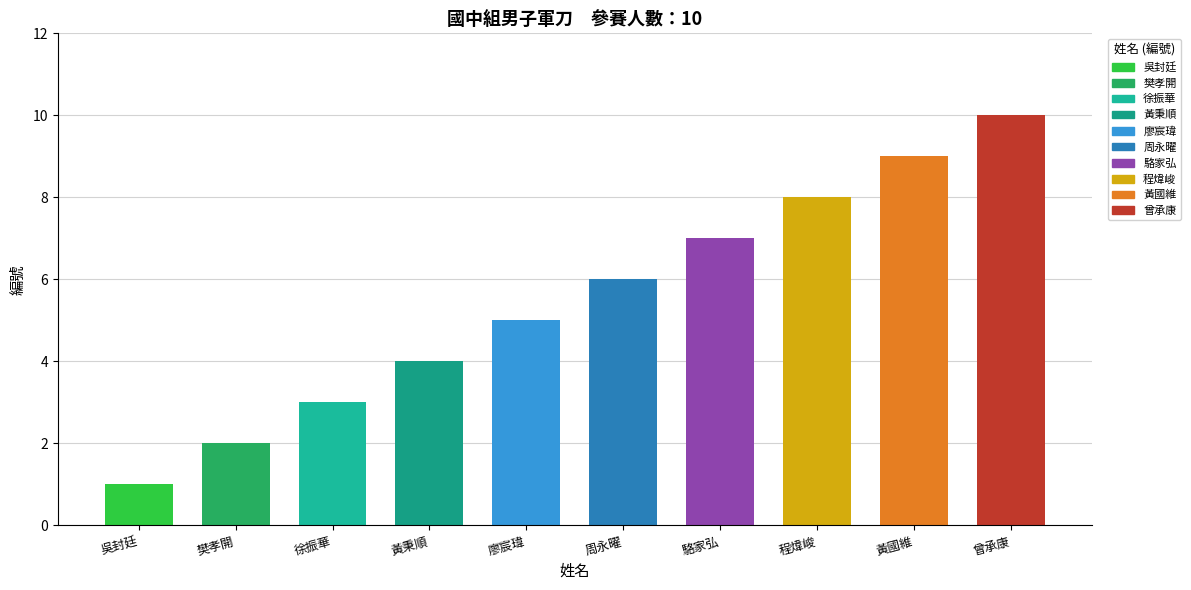

True or false: the data shows 8 at 程煒峻.

True